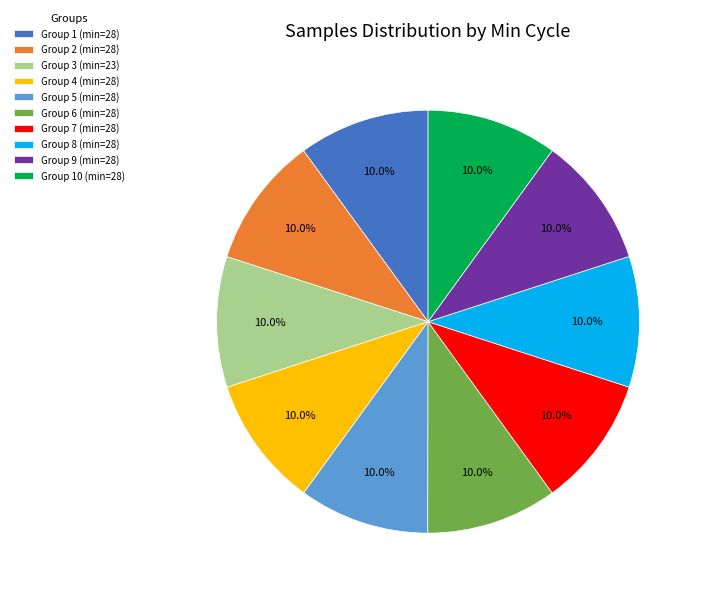

Combined, do Group 1 (min=28) and Group 9 (min=28) account for over 50%?

No